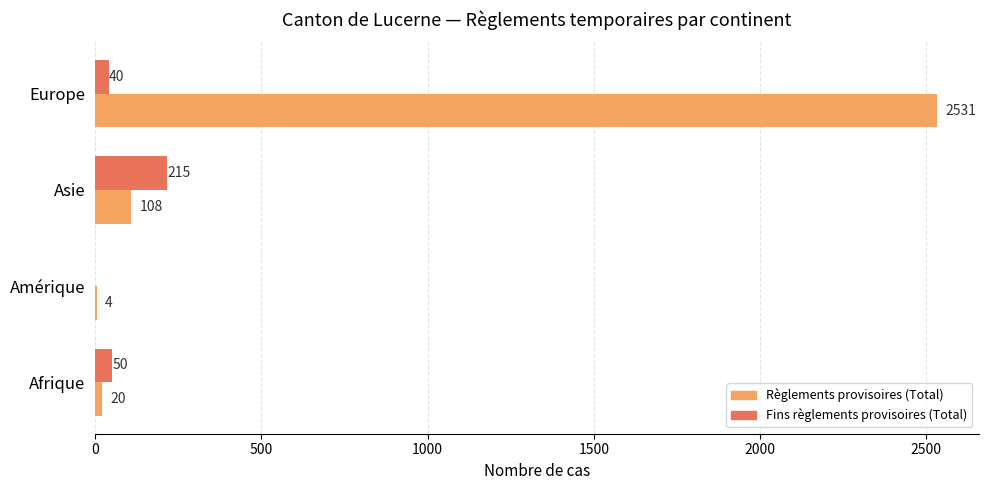

Which series has the largest total across all categories?

Règlements provisoires (Total)